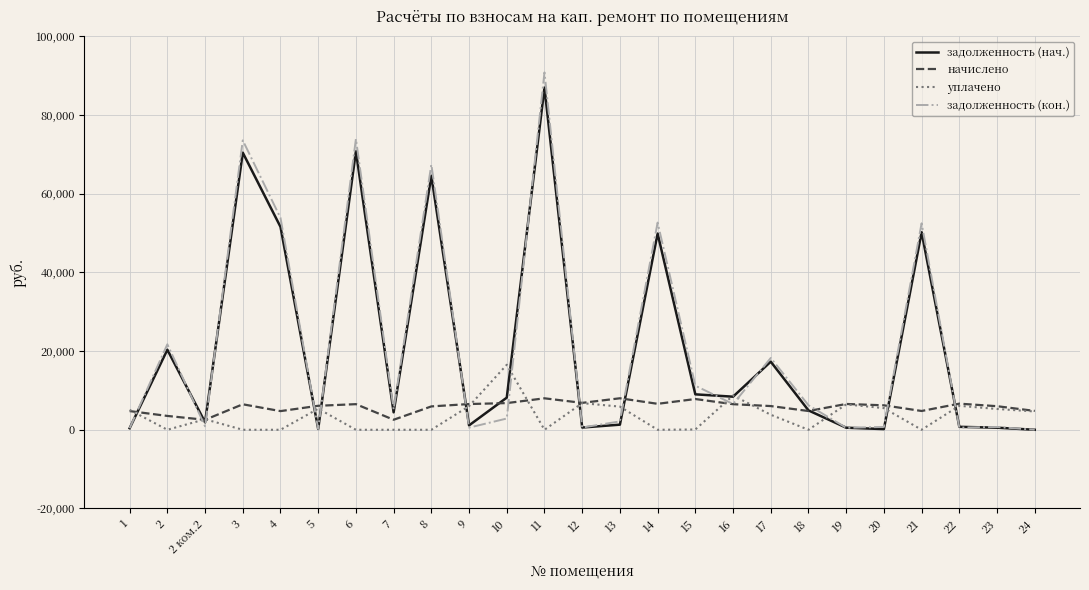

What is the spread (max minus min) of values at 9?

5994.9